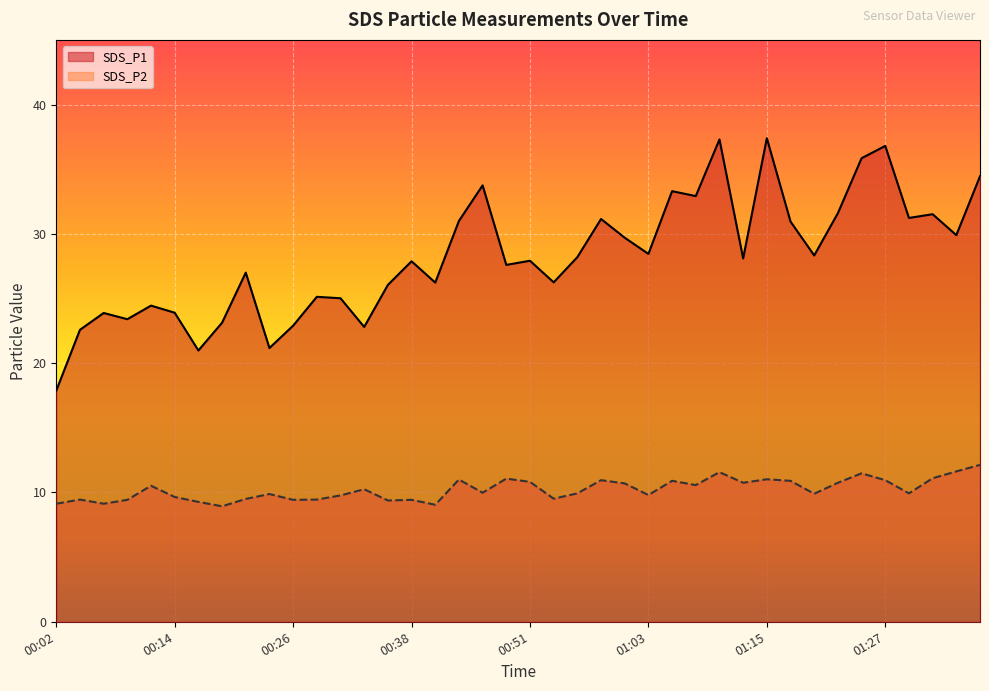

What is the difference between the SDS_P1 values at 00:58 and 01:37?

3.3